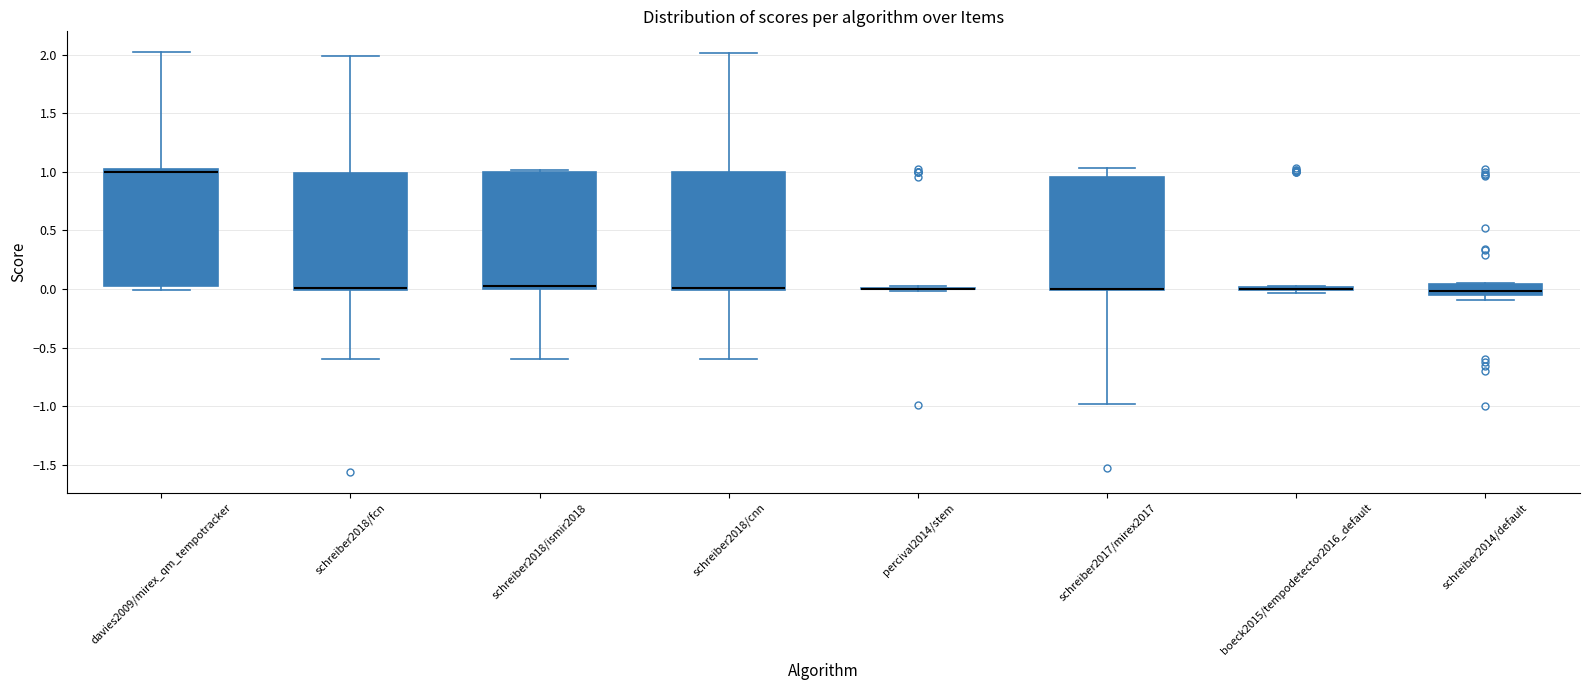

Reading left to right, read every box against the y-axis: the position of its median line, the range the box covers, and the ends of its whiskers. The values are not printed on the chart, so give them approximately, as read against the axis.

davies2009/mirex_qm_tempotracker: median 1.00 (just below the box's upper edge), box 0.05 to 1.00, whiskers 0.00 to 2.00
schreiber2018/fcn: median 0.00 (just above the box's lower edge), box 0.00 to 1.00, whiskers -0.60 to 2.00
schreiber2018/ismir2018: median 0.00 (just above the box's lower edge), box 0.00 to 1.00, whiskers -0.60 to 1.00 (just above the box's upper edge)
schreiber2018/cnn: median 0.00 (just above the box's lower edge), box 0.00 to 1.00, whiskers -0.60 to 2.00
percival2014/stem: box collapsed to a line at 0.00, whiskers 0.00 to 0.00
schreiber2017/mirex2017: median 0.00 (drawn on the box's lower edge), box 0.00 to 0.95, whiskers -1.00 to 1.05
boeck2015/tempodetector2016_default: box collapsed to a line at 0.00, whiskers -0.05 to 0.05
schreiber2014/default: median 0.00, box -0.05 to 0.05, whiskers -0.10 to 0.05